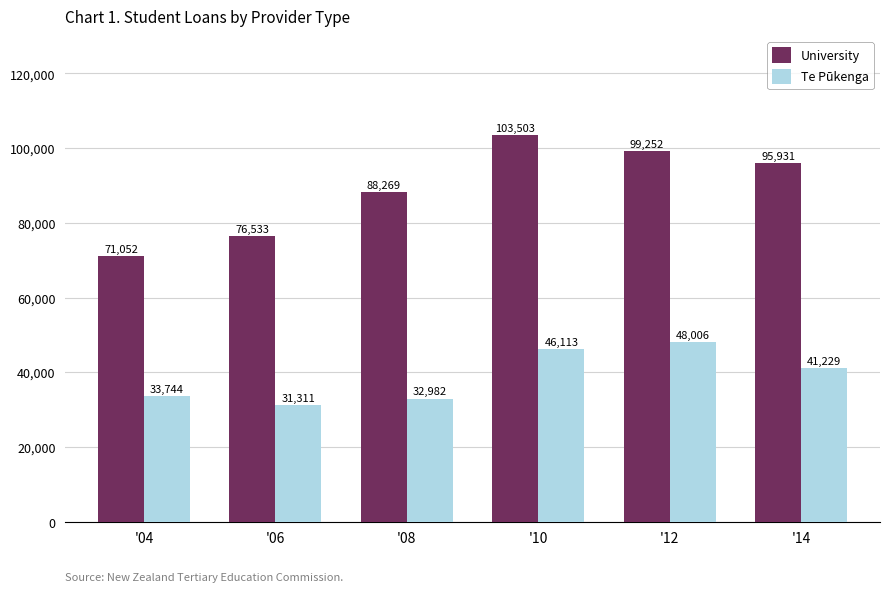

Is the value of Te Pūkenga at '14 greater than the value of University at '04?

No